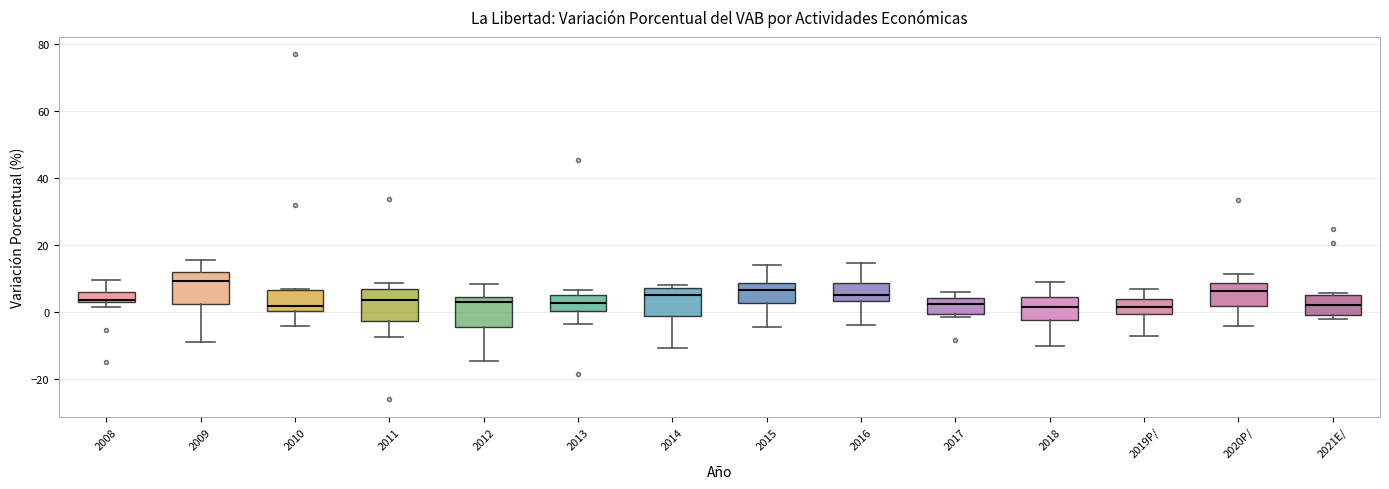

Which box's median line is the highest?

2009